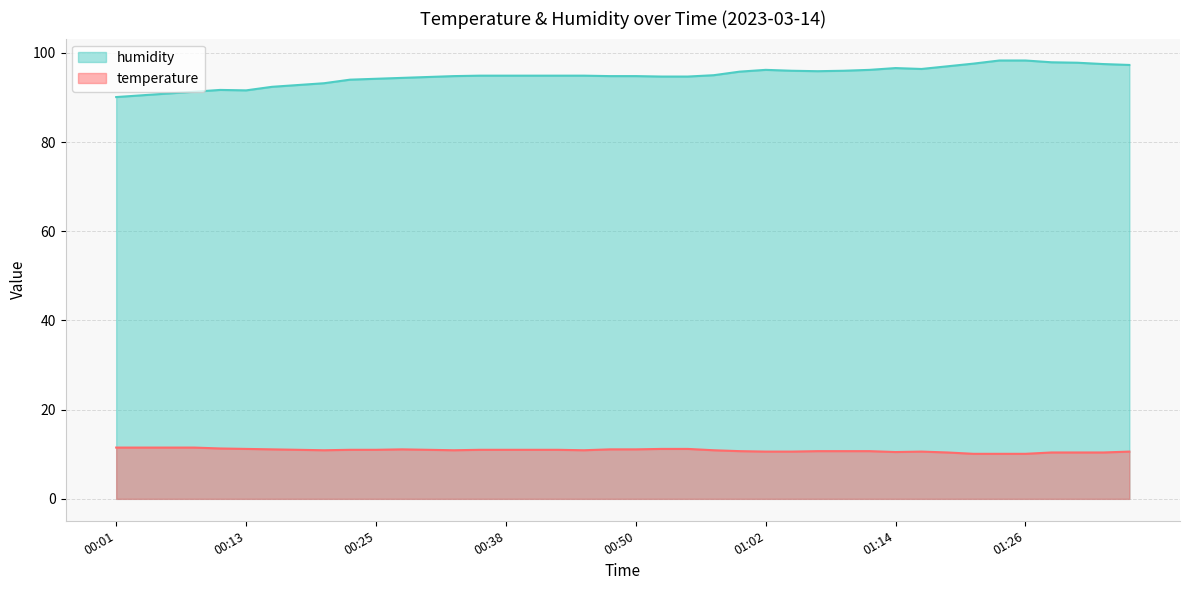

Reading left to right, list all the values displayed in this chart.

temperature: 00:01=11.5	00:03=11.5	00:06=11.5	00:08=11.5	00:11=11.3	00:13=11.2	00:16=11.1	00:18=11.0	00:21=10.9	00:23=11.0	00:25=11.0	00:28=11.1	00:30=11.0	00:33=10.9	00:35=11.0	00:38=11.0	00:40=11.0	00:42=11.0	00:45=10.9	00:47=11.1	00:50=11.1	00:52=11.2	00:55=11.2	00:57=10.9	01:00=10.7	01:02=10.6	01:04=10.6	01:07=10.7	01:09=10.7	01:12=10.7	01:14=10.5	01:17=10.6	01:19=10.4	01:22=10.1	01:24=10.1	01:26=10.1	01:29=10.4	01:31=10.4	01:34=10.4	01:36=10.6
humidity: 00:01=90.1	00:03=90.5	00:06=90.9	00:08=91.3	00:11=91.7	00:13=91.6	00:16=92.4	00:18=92.8	00:21=93.2	00:23=94.0	00:25=94.2	00:28=94.4	00:30=94.6	00:33=94.8	00:35=94.9	00:38=94.9	00:40=94.9	00:42=94.9	00:45=94.9	00:47=94.8	00:50=94.8	00:52=94.7	00:55=94.7	00:57=95.0	01:00=95.8	01:02=96.2	01:04=96.0	01:07=95.9	01:09=96.0	01:12=96.2	01:14=96.6	01:17=96.4	01:19=97.0	01:22=97.6	01:24=98.3	01:26=98.3	01:29=97.9	01:31=97.8	01:34=97.5	01:36=97.3